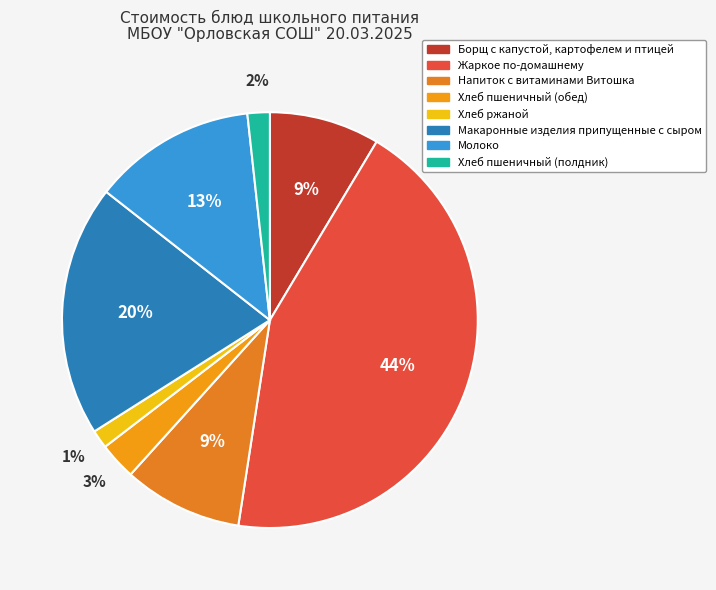

Which slice is the largest?

Жаркое по-домашнему